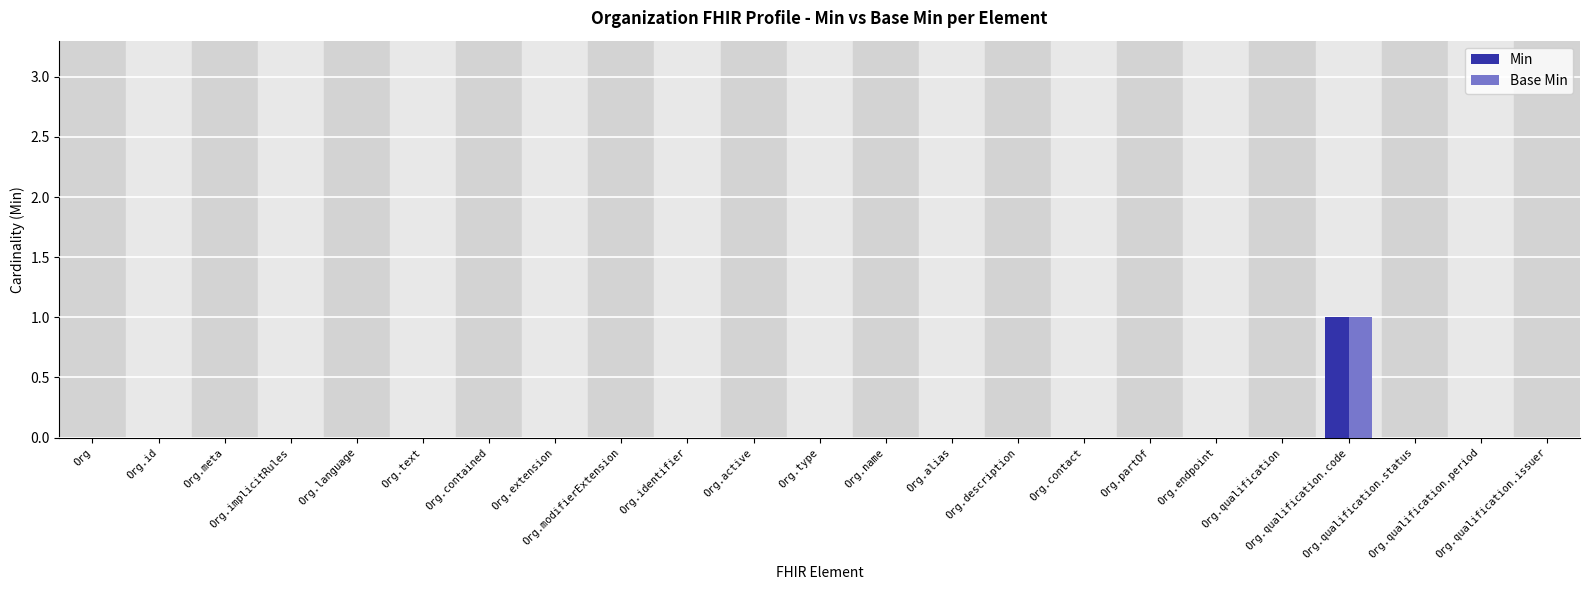

Which category has the lowest value in the Base Min series?

Org